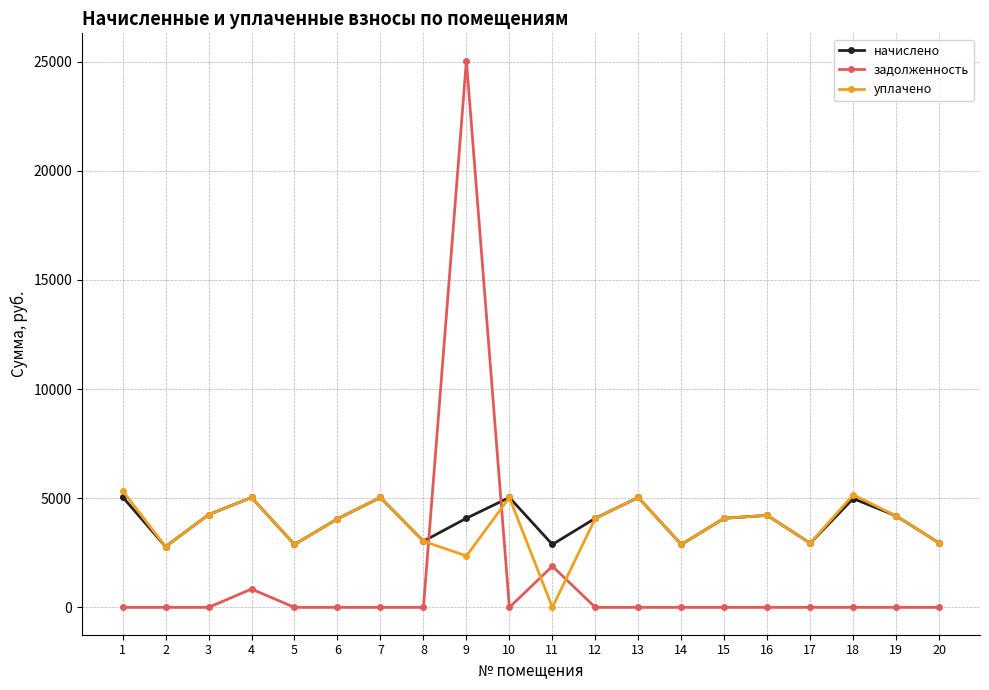

At which category does начислено reach its first local peak?

4